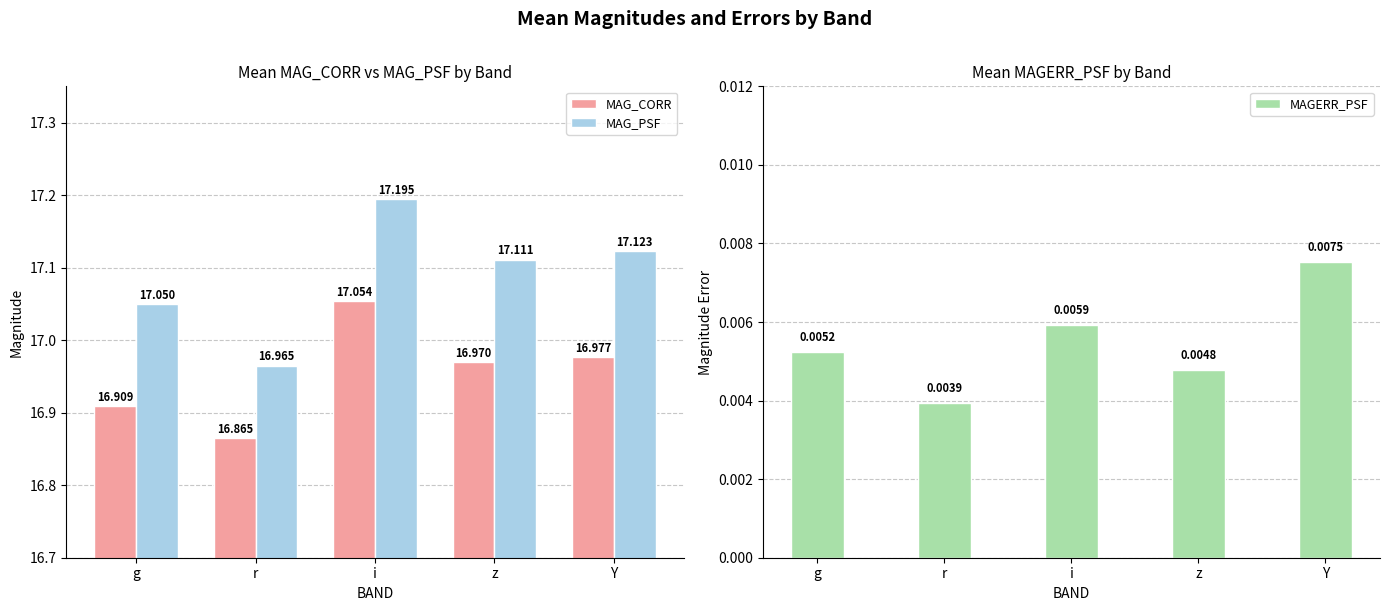

The value of MAGERR_PSF at i is 0.0. True or false?

True